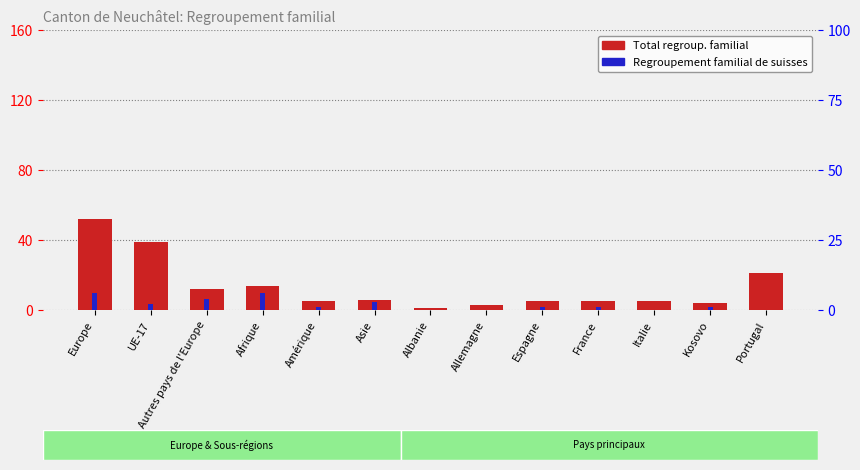

Which series has the widest spread of values?

Total regroup. familial